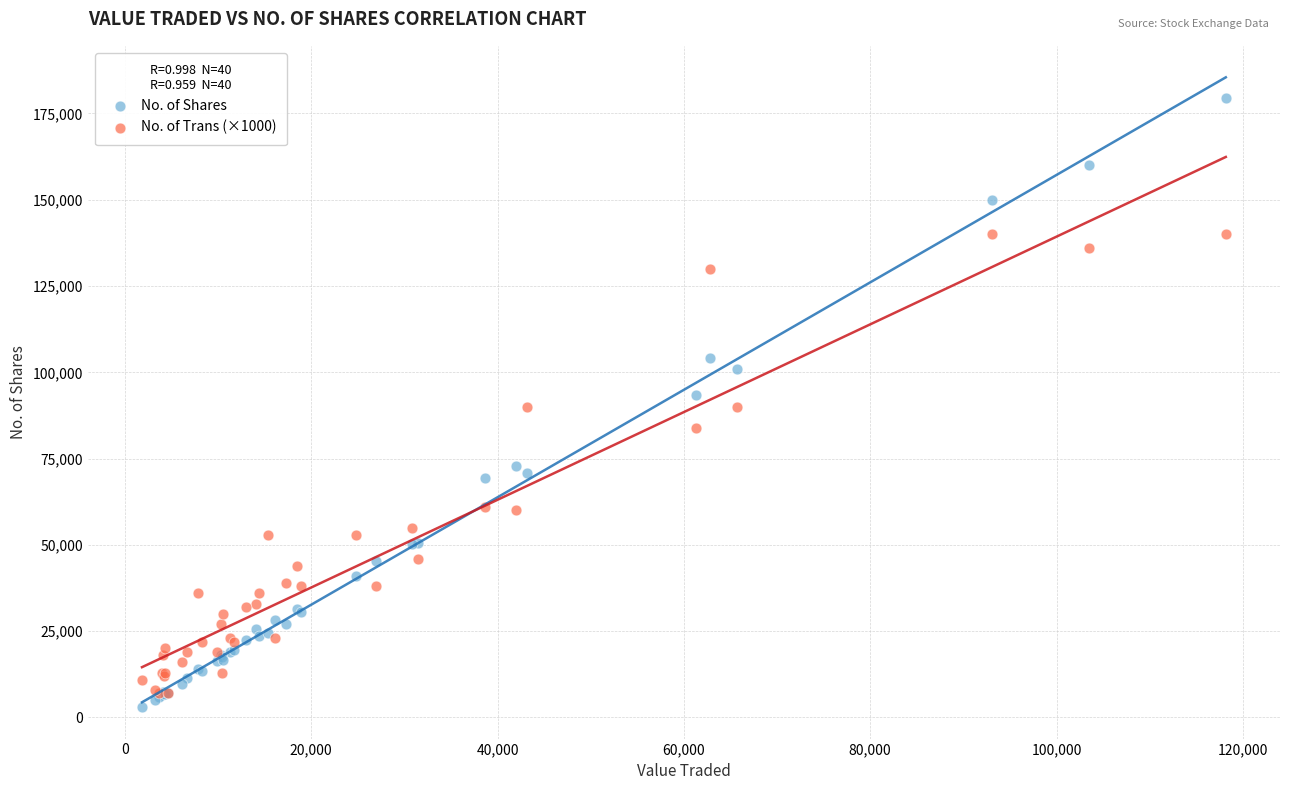

What are all the series names shown in the legend?

No. of Shares, No. of Trans (×1000)